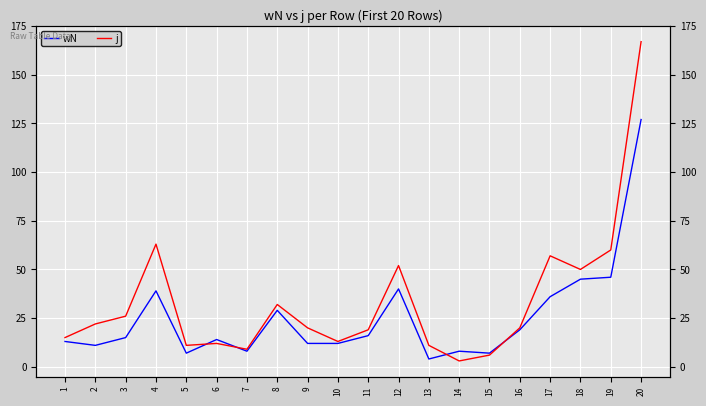

List the series in order of their peak value, highest first.

j, wN